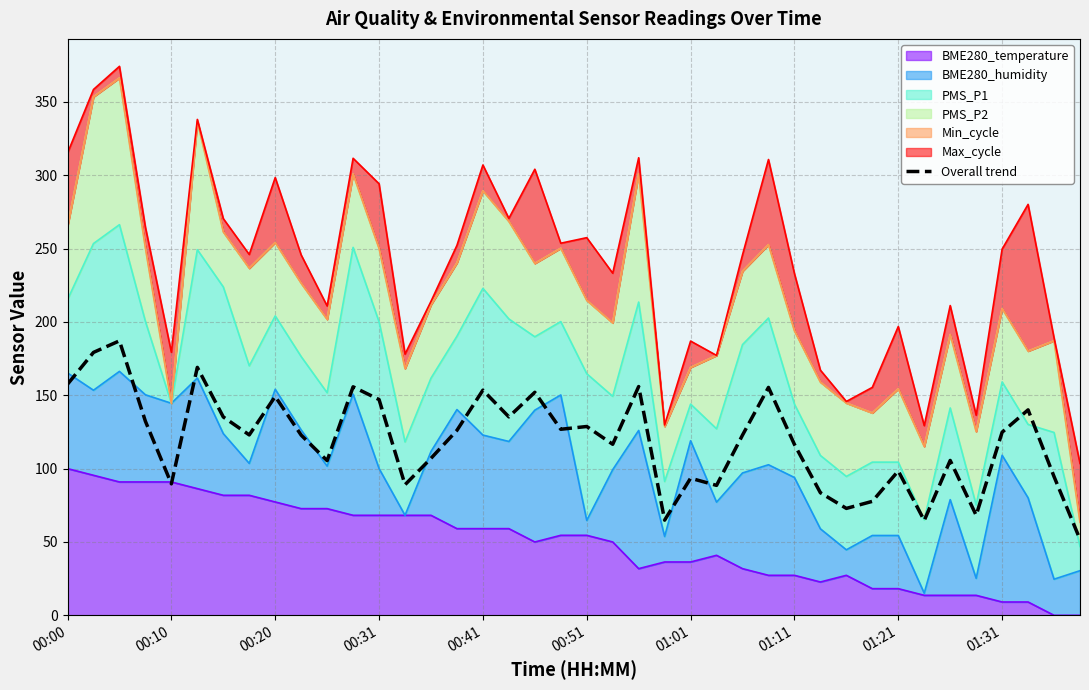

Is it true that the value at 01:31 is 124.8?

True